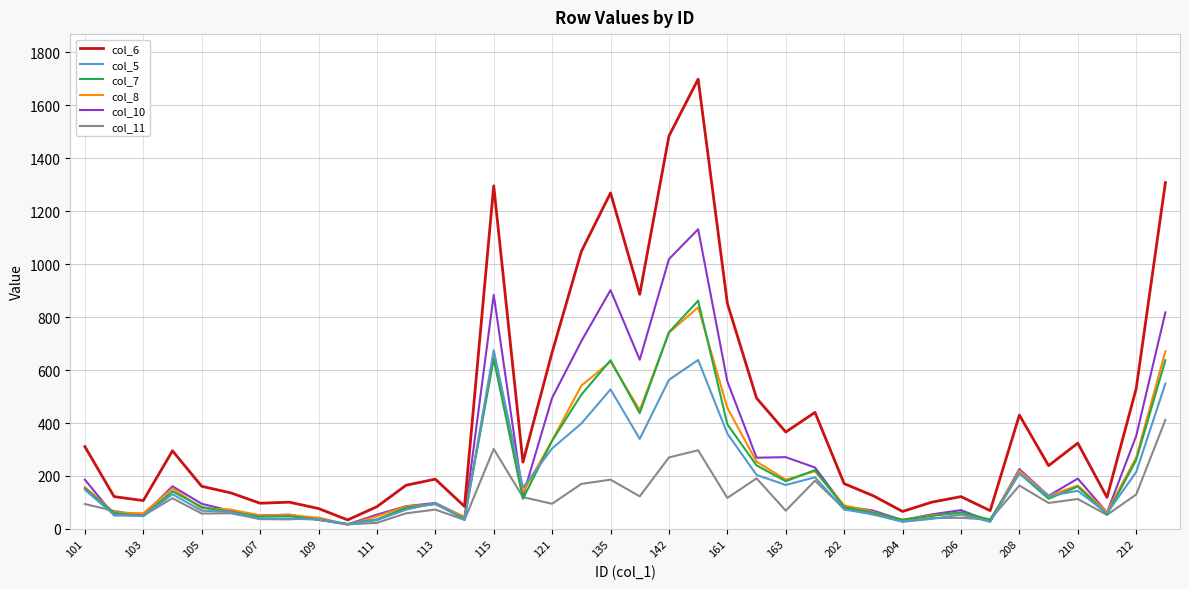

What is the greatest value displayed?

1699